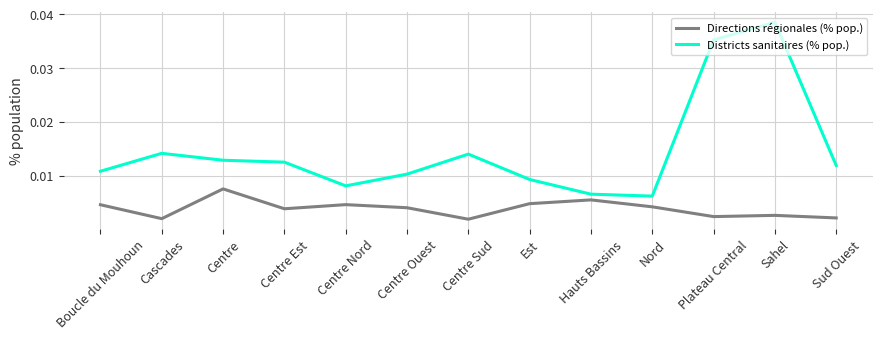

True or false: Districts sanitaires (% pop.) and Directions régionales (% pop.) intersect in this chart.

False